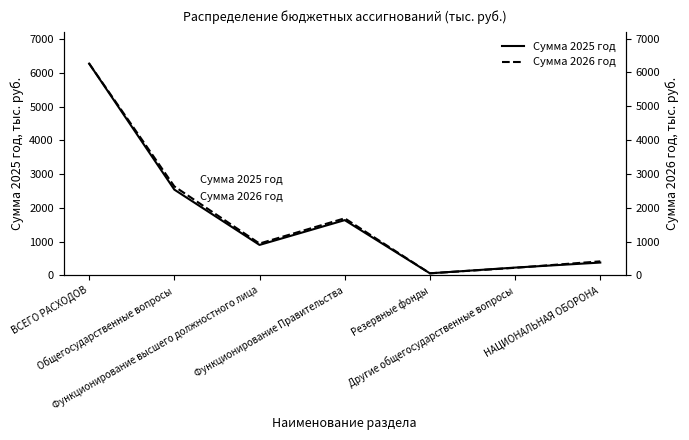

Rank the series by their average value, from lowest to highest.

Сумма 2025 год, Сумма 2026 год